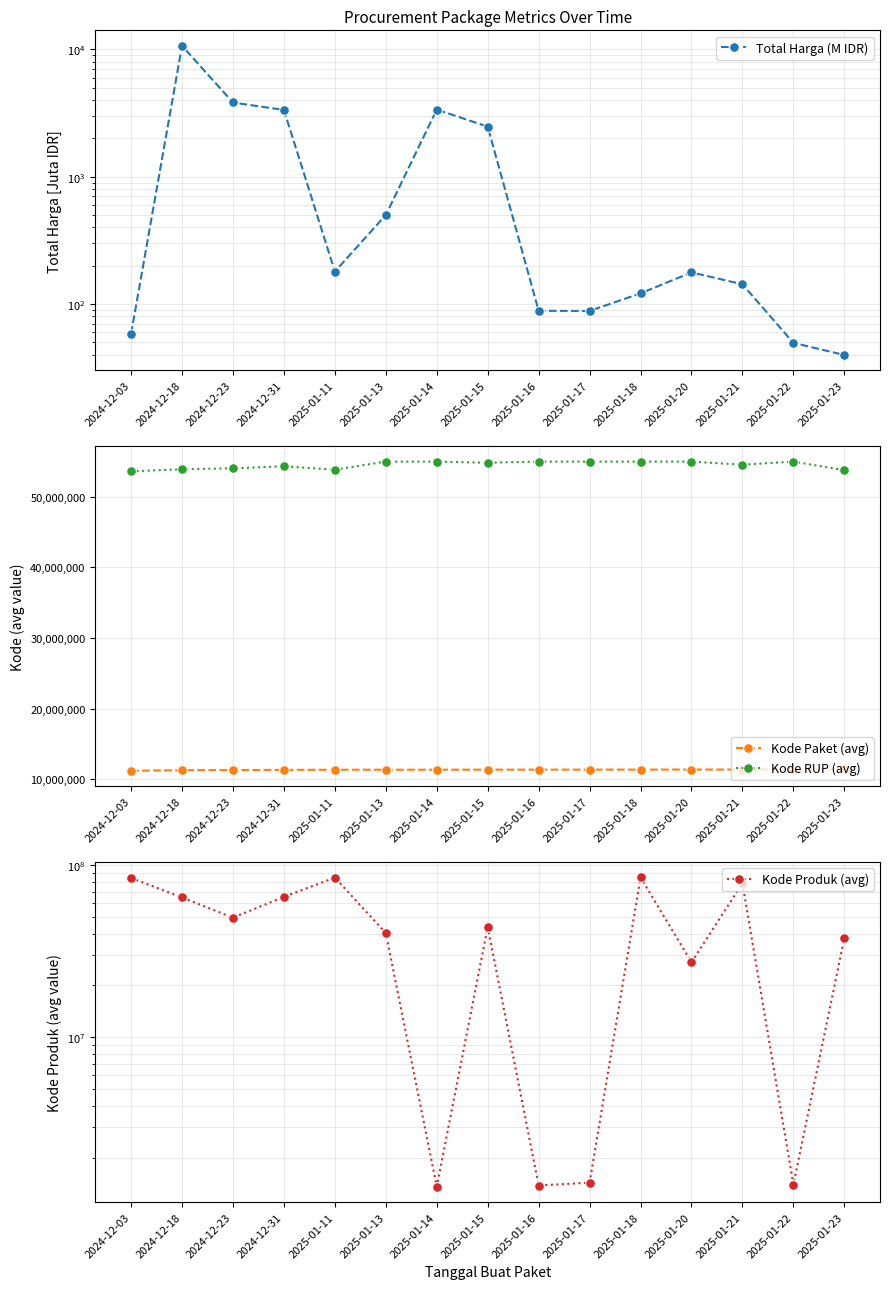

Where does the Kode Paket (avg) series first go above 11367133?

2025-01-16